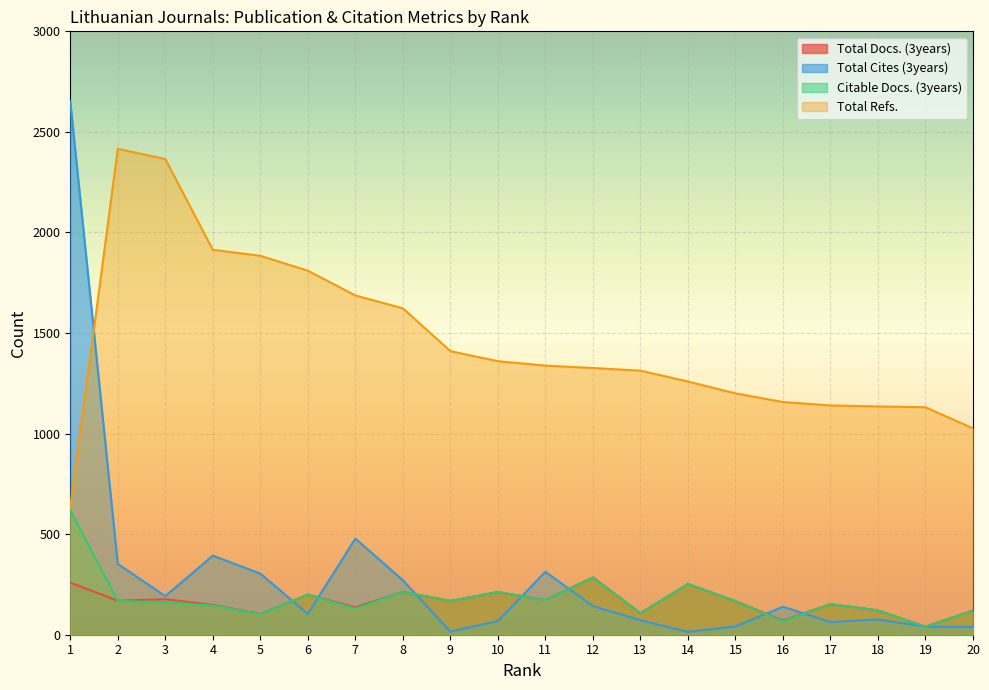

True or false: Total Cites (3years) and Total Docs. (3years) intersect in this chart.

True